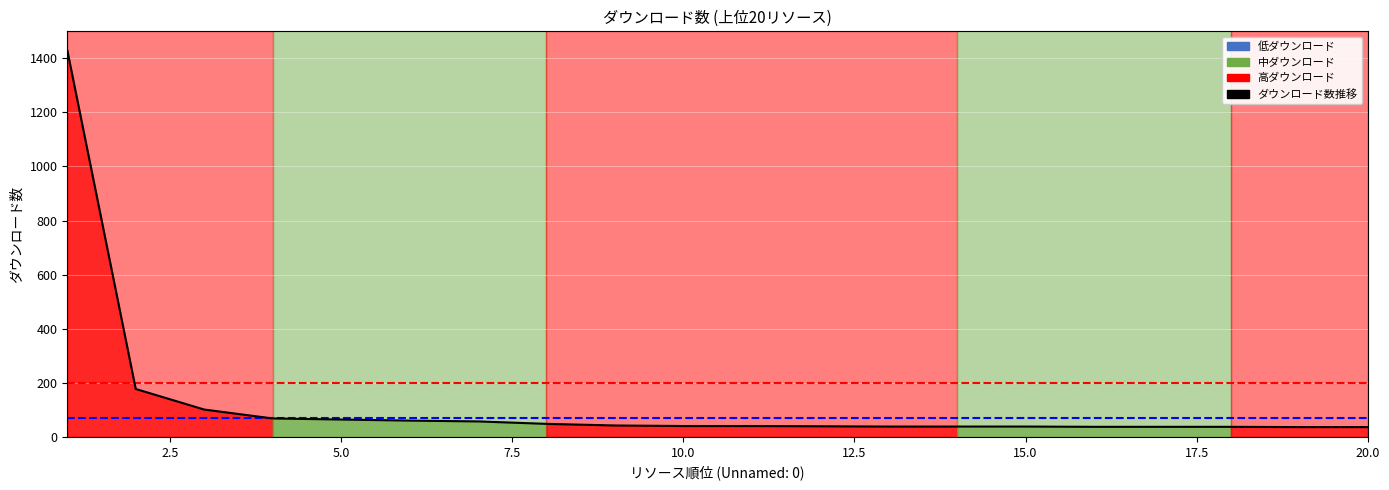

What is the difference between the maximum and minimum values?

1394